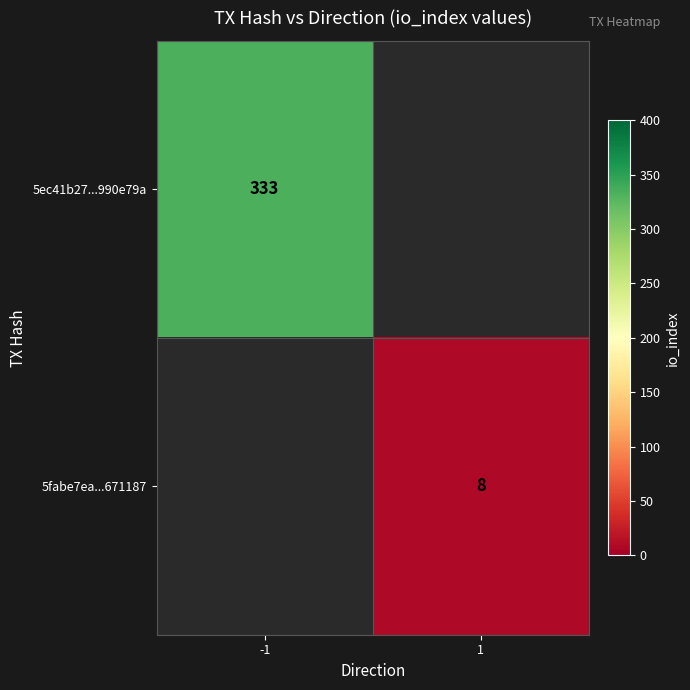

Which label corresponds to the largest value in the chart?

-1